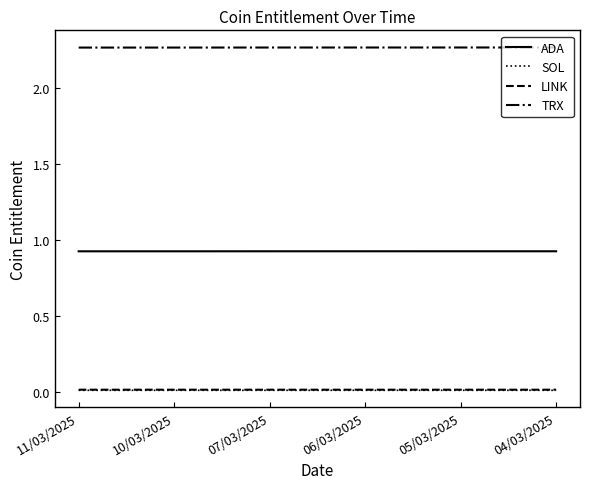

The TRX series shows 3.8 at 04/03/2025. True or false?

False